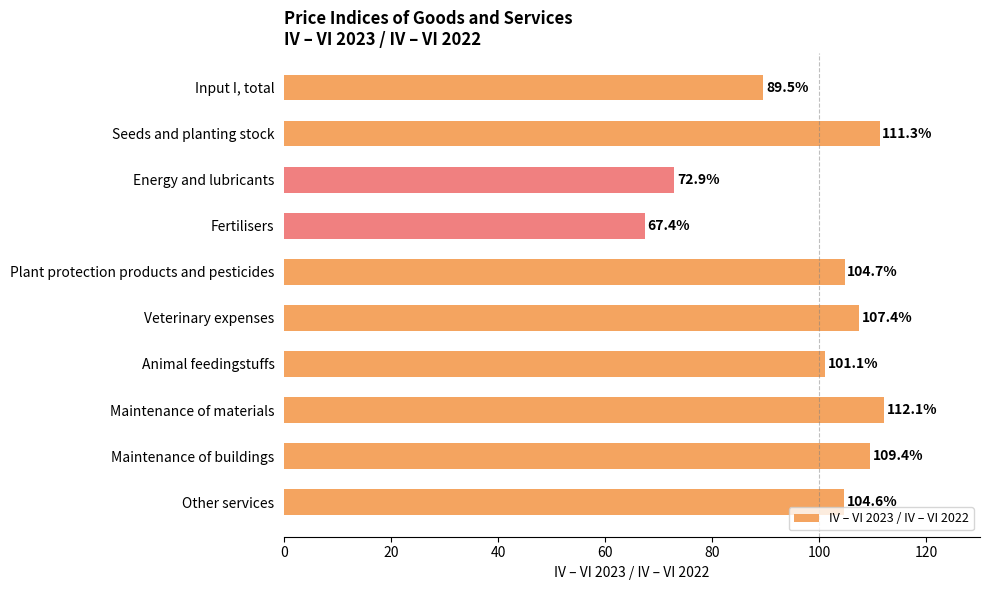

Which has a higher value, Plant protection products and pesticides or Seeds and planting stock?

Seeds and planting stock